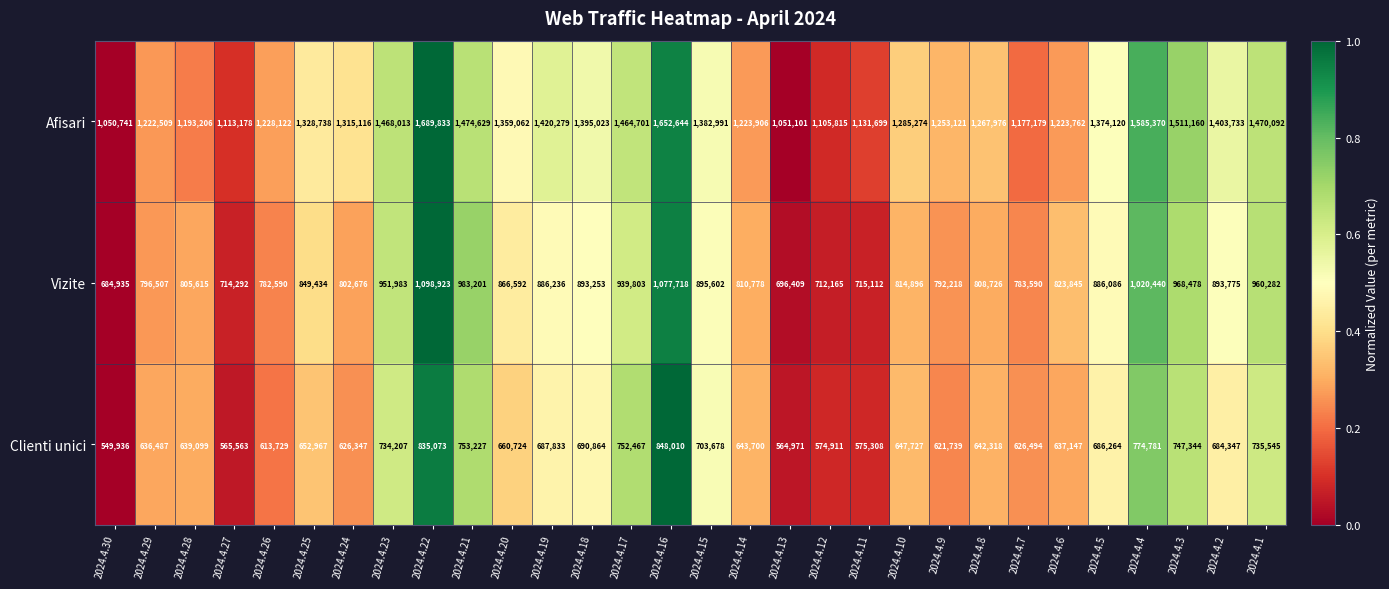

Which series has the largest total across all categories?

Afisari